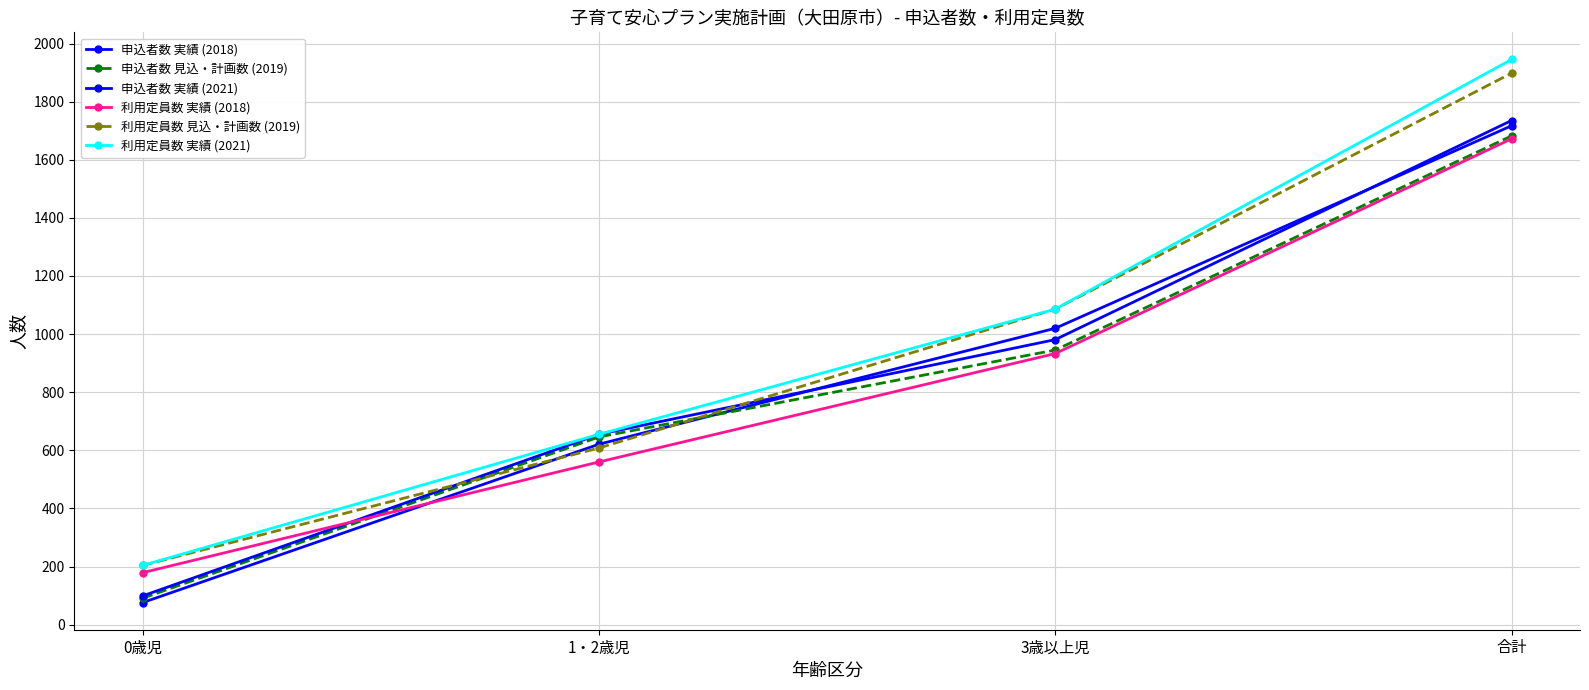

Rank the series by their maximum value, from lowest to highest.

利用定員数 実績 (2018), 申込者数 見込・計画数 (2019), 申込者数 実績 (2018), 申込者数 実績 (2021), 利用定員数 見込・計画数 (2019), 利用定員数 実績 (2021)